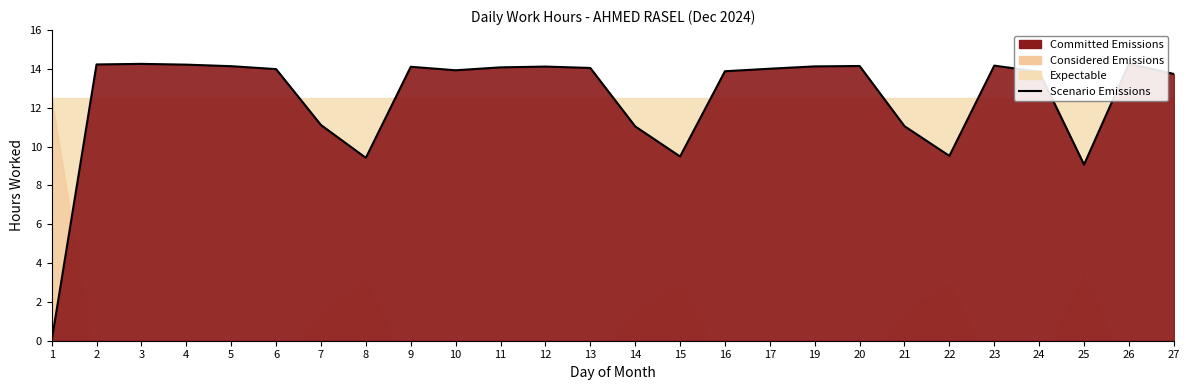

Which has a higher value, 7 or 14?

7